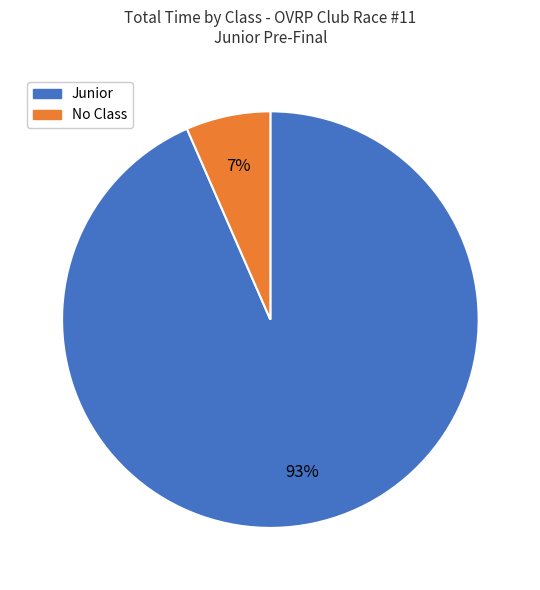

How many slices are in this pie chart?

2